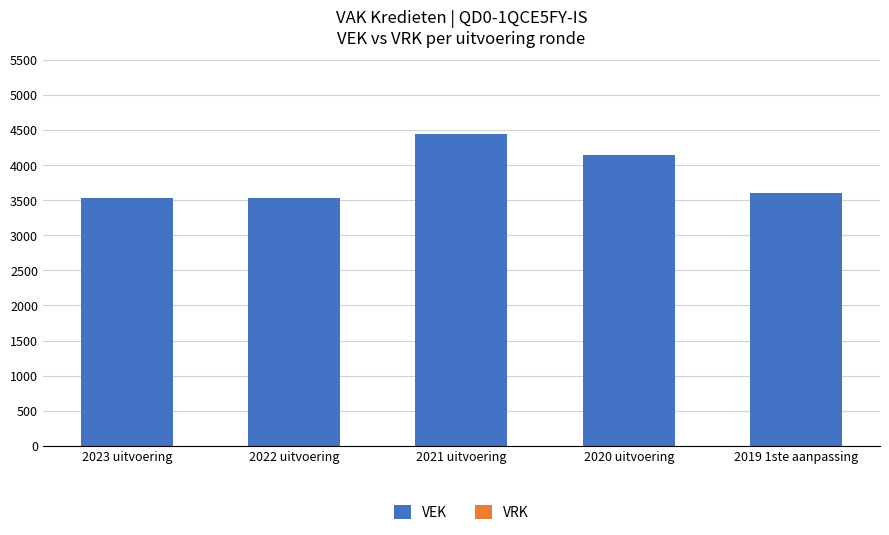

What is the change in value from 2020 uitvoering to 2019 1ste aanpassing?

-537